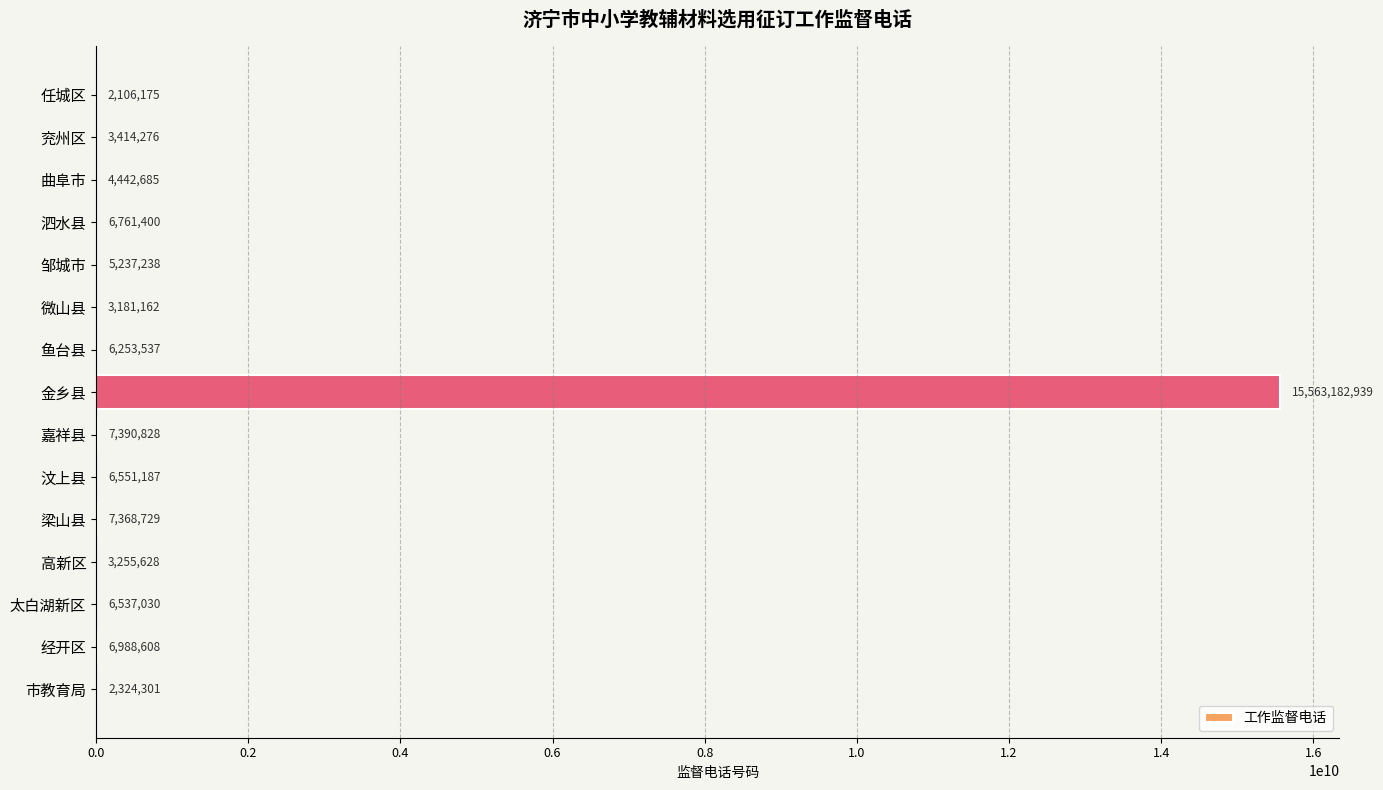

Which label corresponds to the largest value in the chart?

金乡县